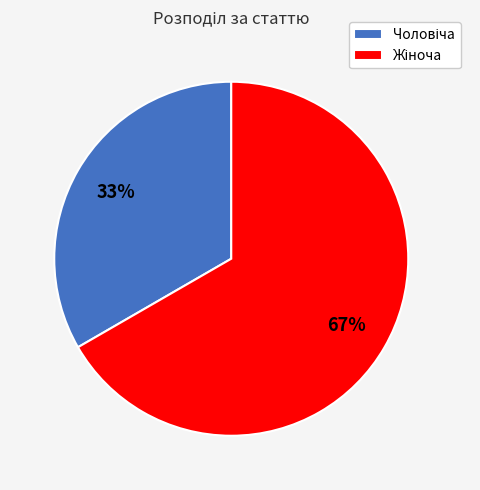

To the nearest percent, what is the average slice percentage?

50%